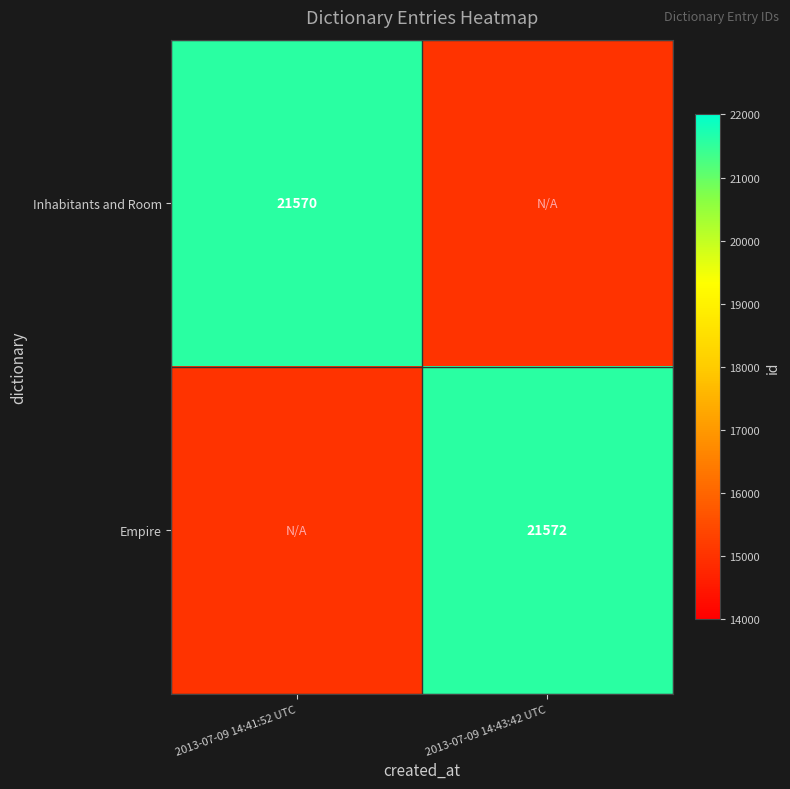

Is it true that Empire equals 13591 at 2013-07-09 14:43:42 UTC?

False